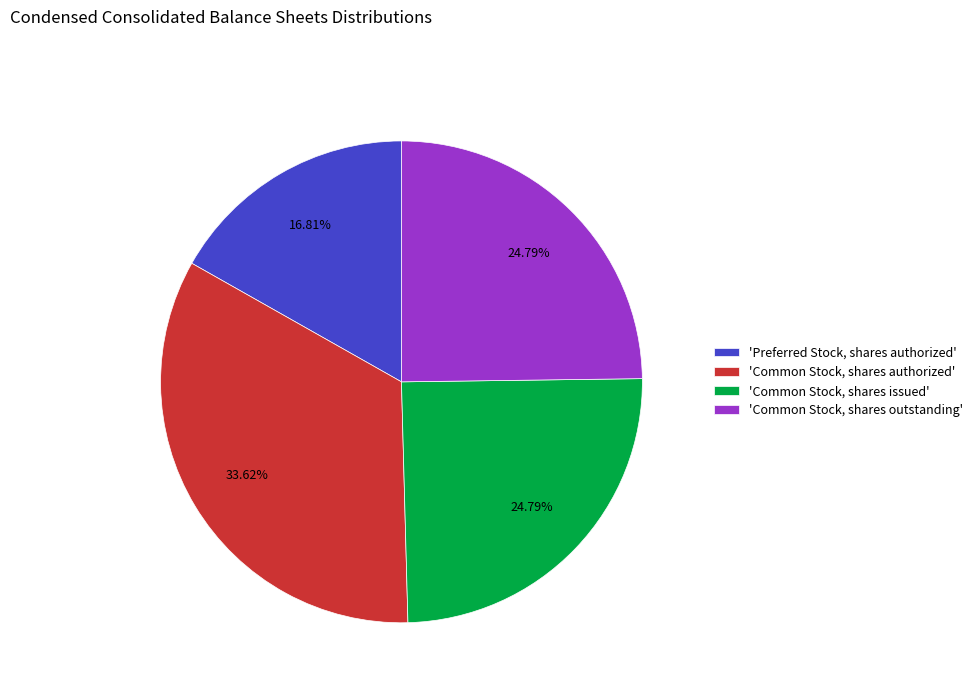

Is there a majority slice in this chart?

No